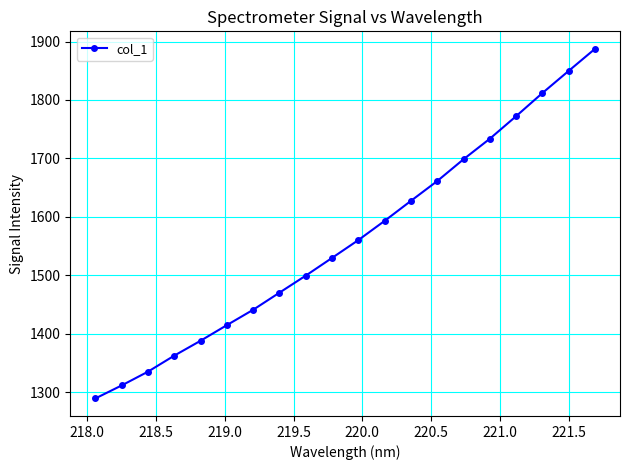

What is the maximum value shown in the chart?

1887.5